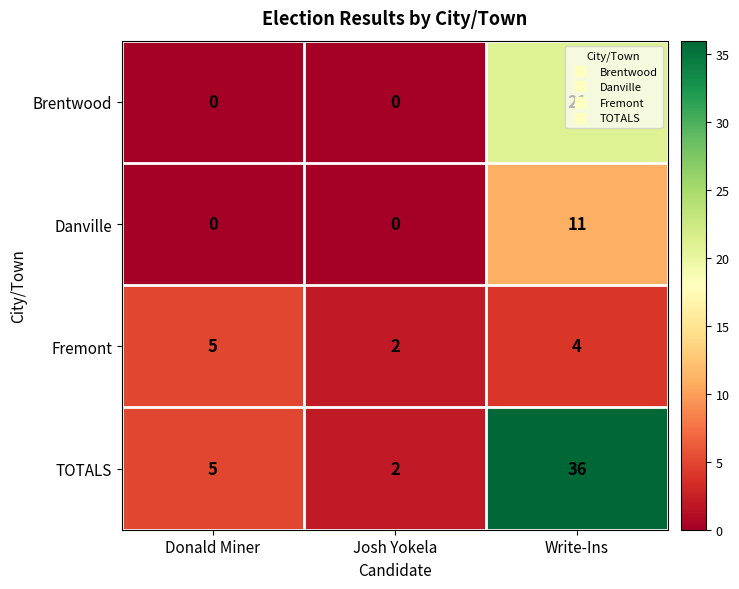

Between Donald Miner and Write-Ins, which series saw the biggest shift?

TOTALS